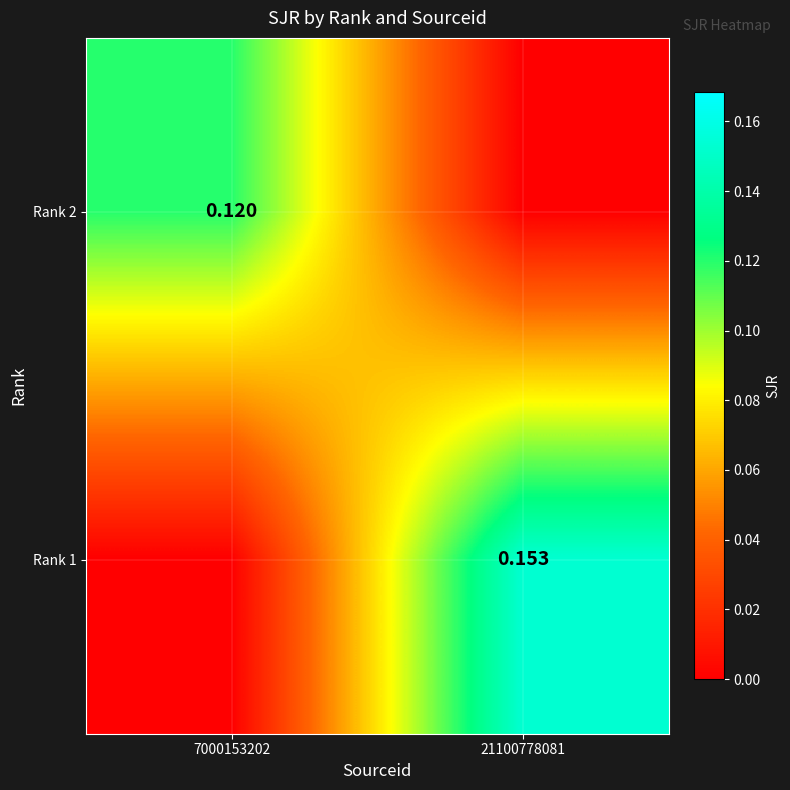

List the series in order of their overall mean, highest first.

Rank 1, Rank 2